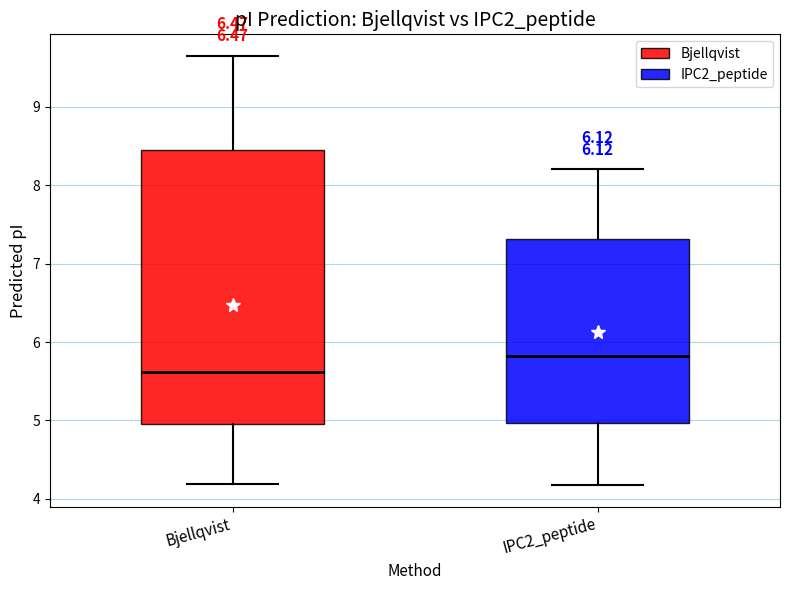

Reading left to right, transcribe this box plot: for each box, give where its median line is, the range the box spans, and where its two whiskers end, as read against the y-axis. The values are not printed on the chart, so give them approximately, as read against the axis.

Bjellqvist: median 5.6, box 5.0 to 8.4, whiskers 4.2 to 9.6
IPC2_peptide: median 5.8, box 5.0 to 7.3, whiskers 4.2 to 8.2